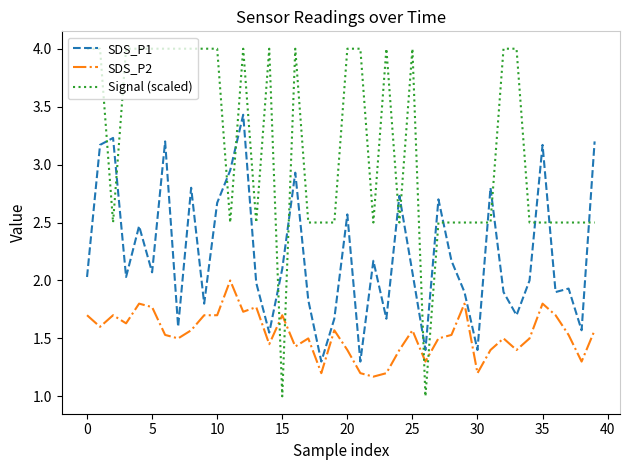

Rank the series by their average value, from lowest to highest.

SDS_P2, SDS_P1, Signal (scaled)